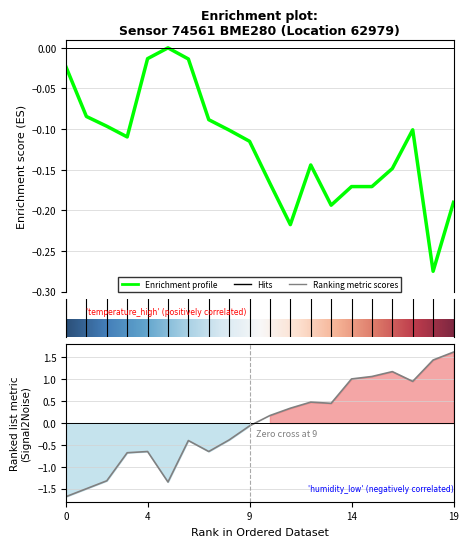

Where does the humidity series first go above 0?

10